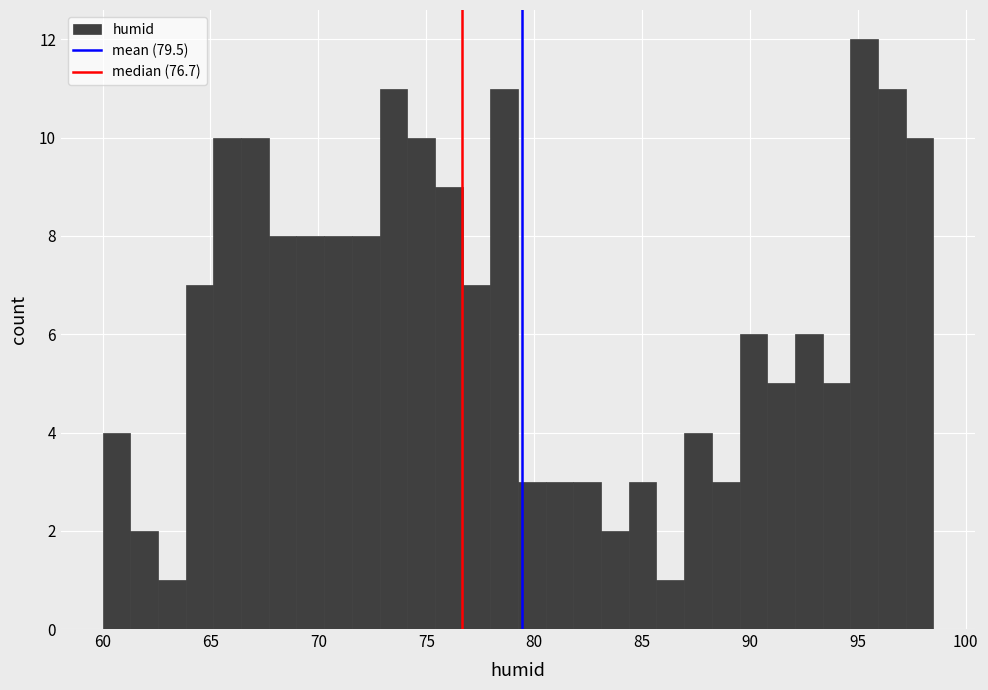

Read against the x-axis, roughly where is the centre of the tallest bar?

95.5